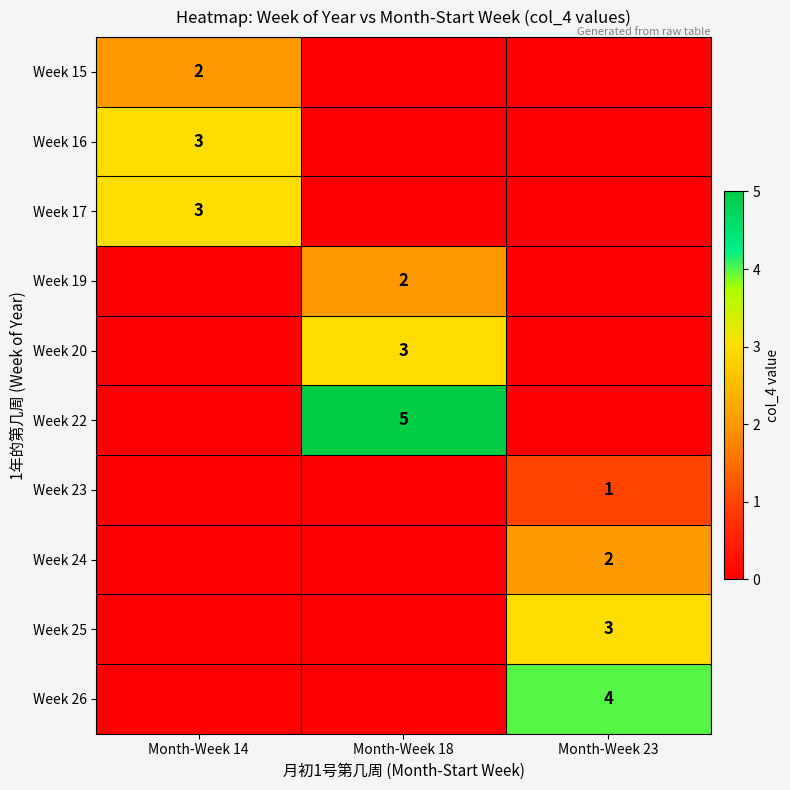

Is the value of Week 22 at Month-Week 18 greater than the value of Week 24 at Month-Week 23?

Yes